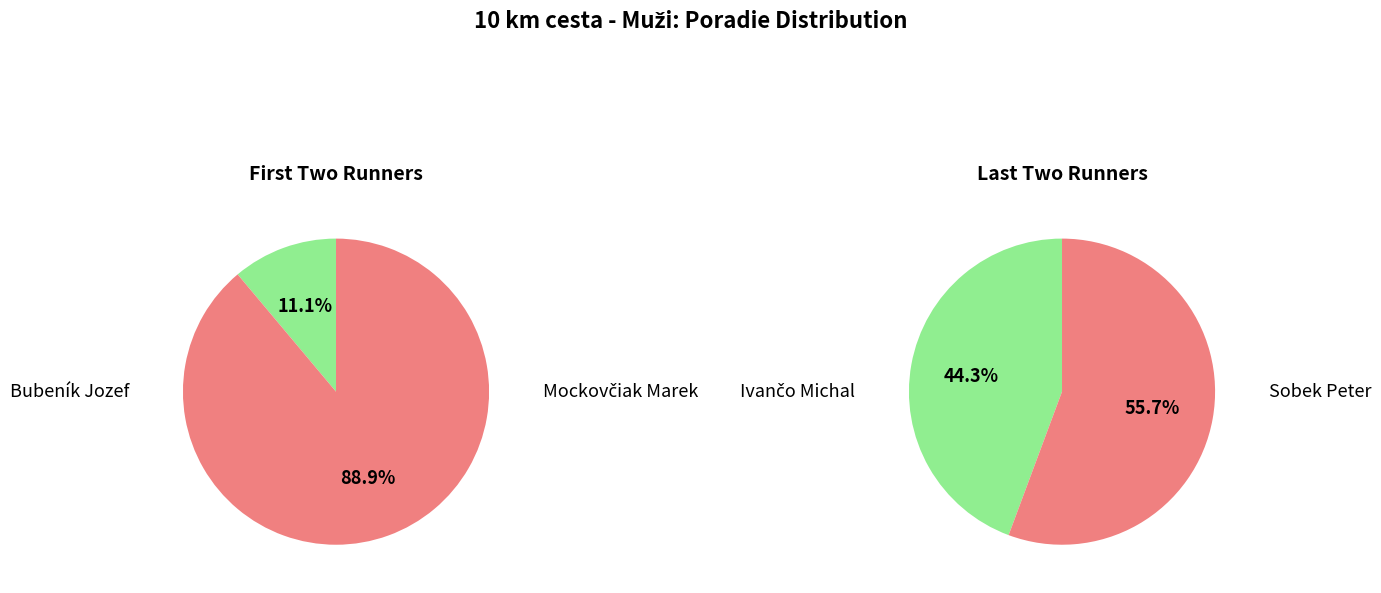

Is the sum of Sobek Peter and Mockovčiak Marek greater than half?

Yes